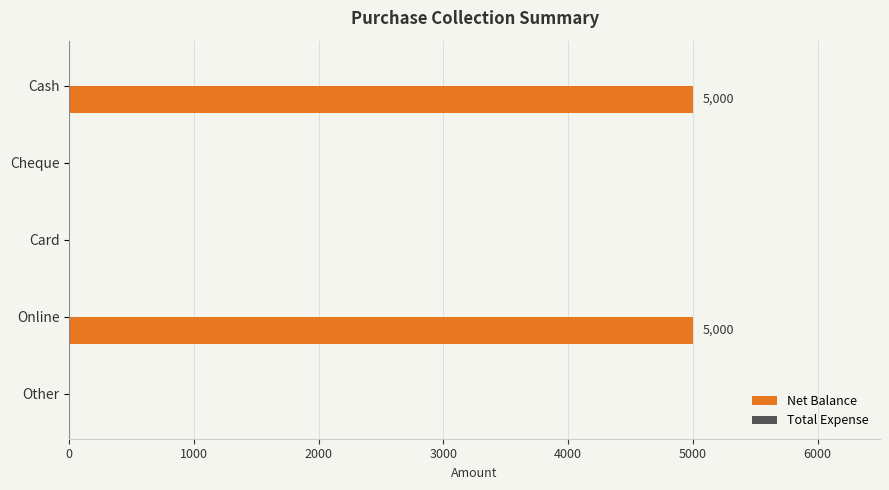

How many series are shown in this chart?

1